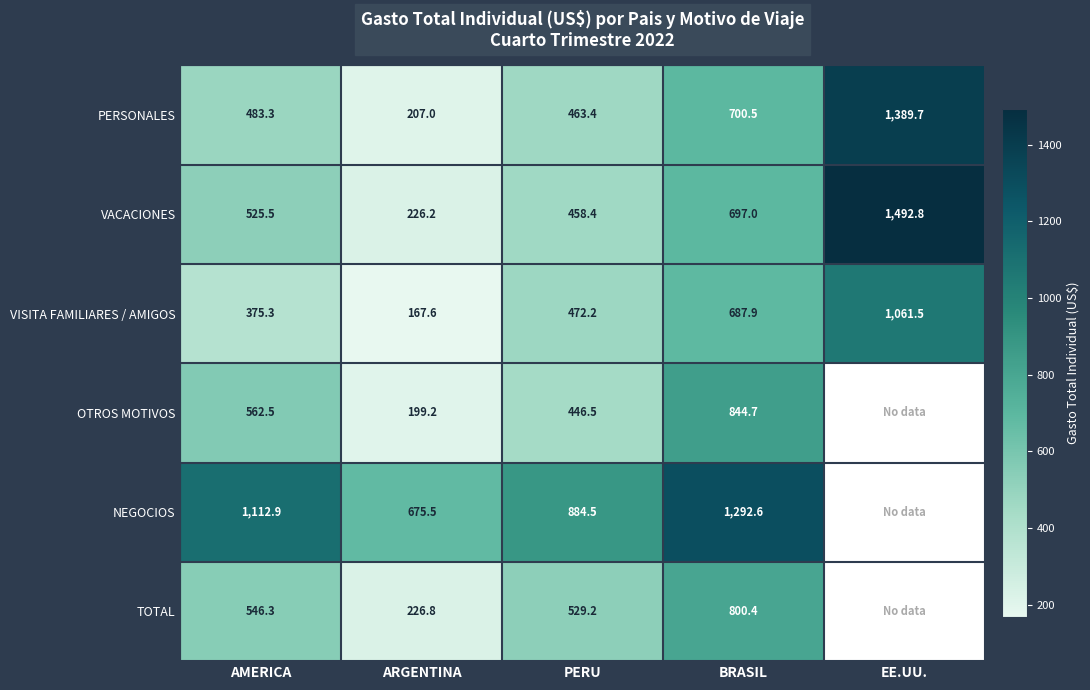

Where is VISITA FAMILIARES / AMIGOS nearest to the value 614?

BRASIL